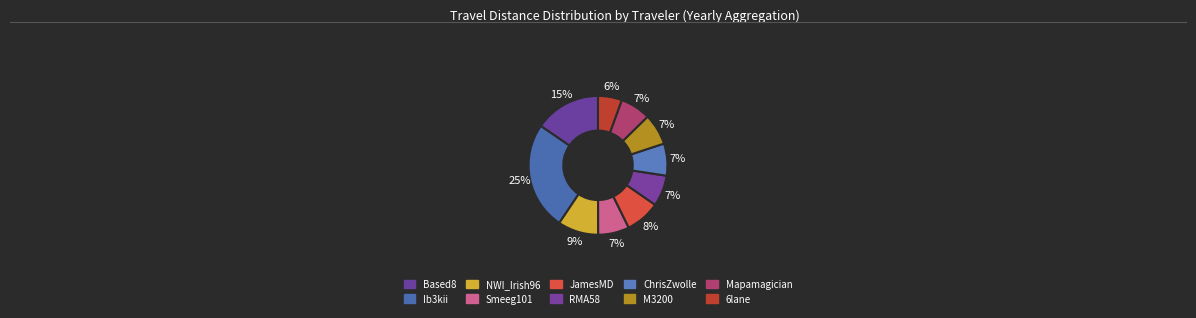

To the nearest percent, what portion does M3200 represent?

7%